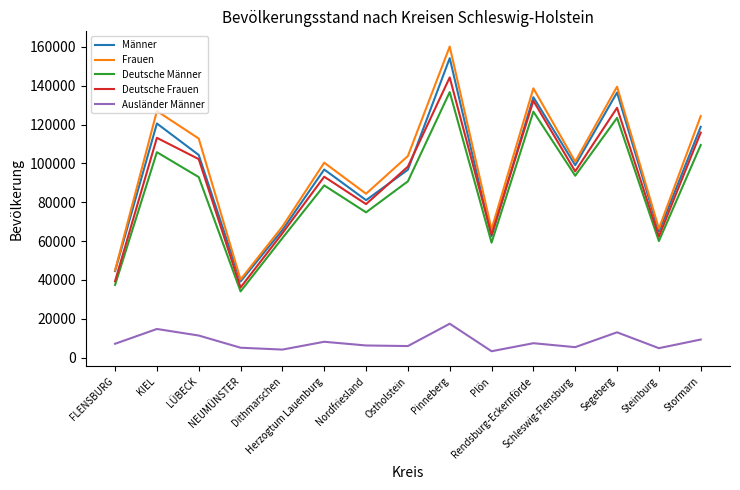

What is the difference between the maximum and minimum values in the Männer series?

114970